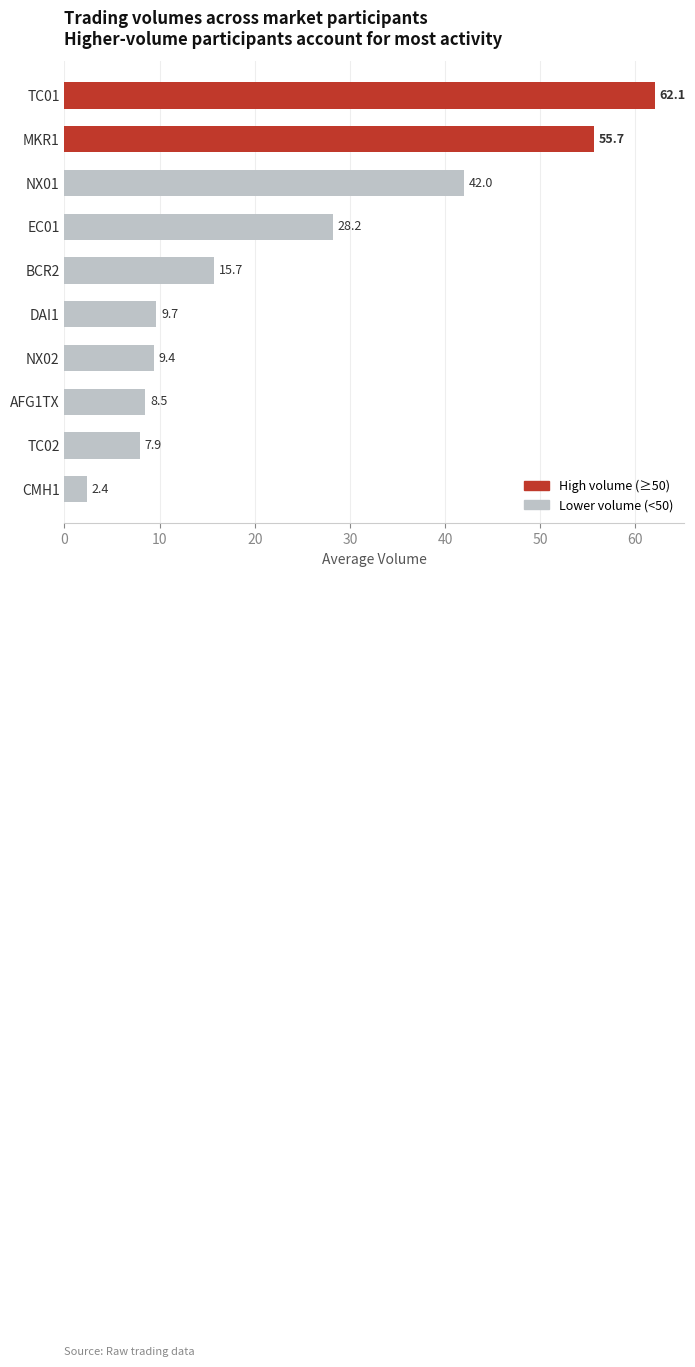

Which has a higher value, TC01 or NX02?

TC01